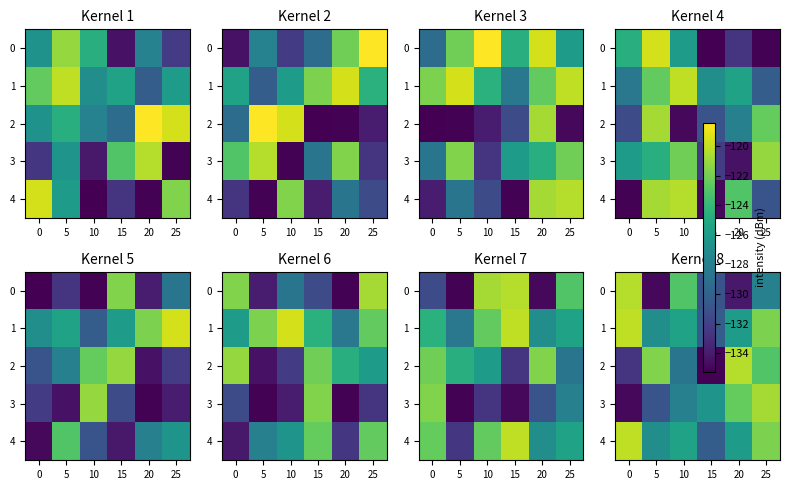

What is the total value across all series at 5?

-641.3